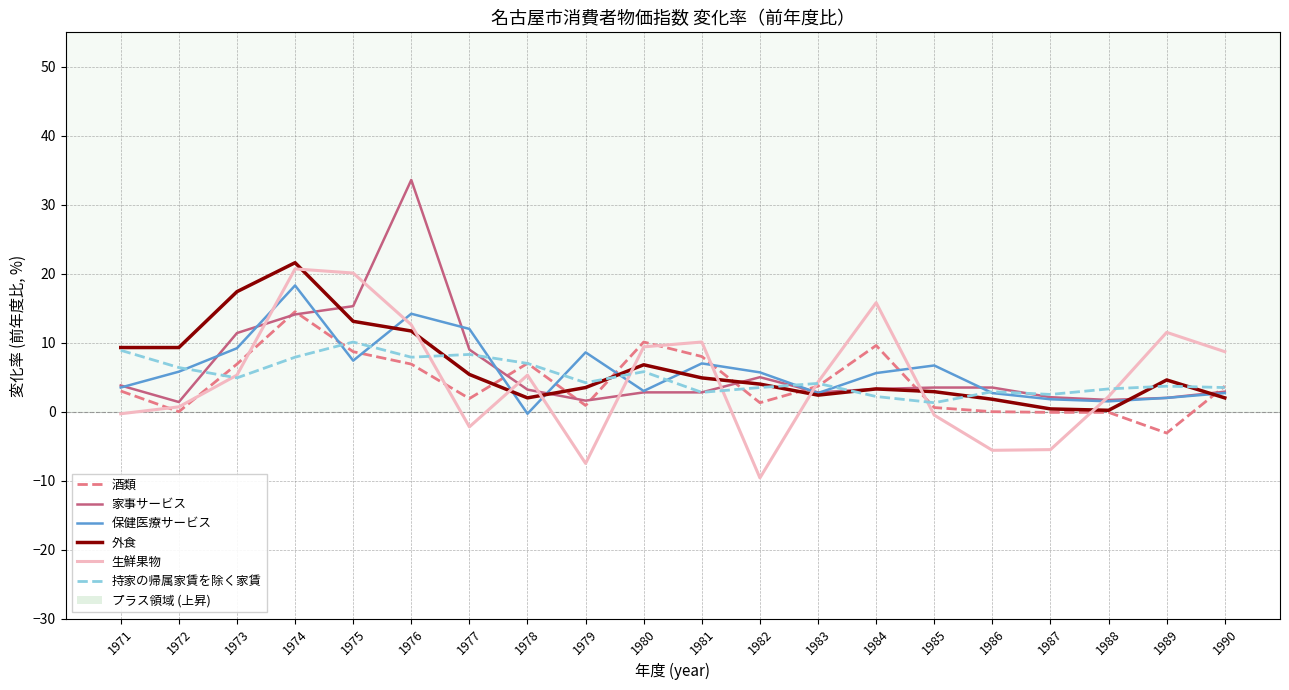

At which label does 持家の帰属家賃を除く家賃 first exceed 4?

1971